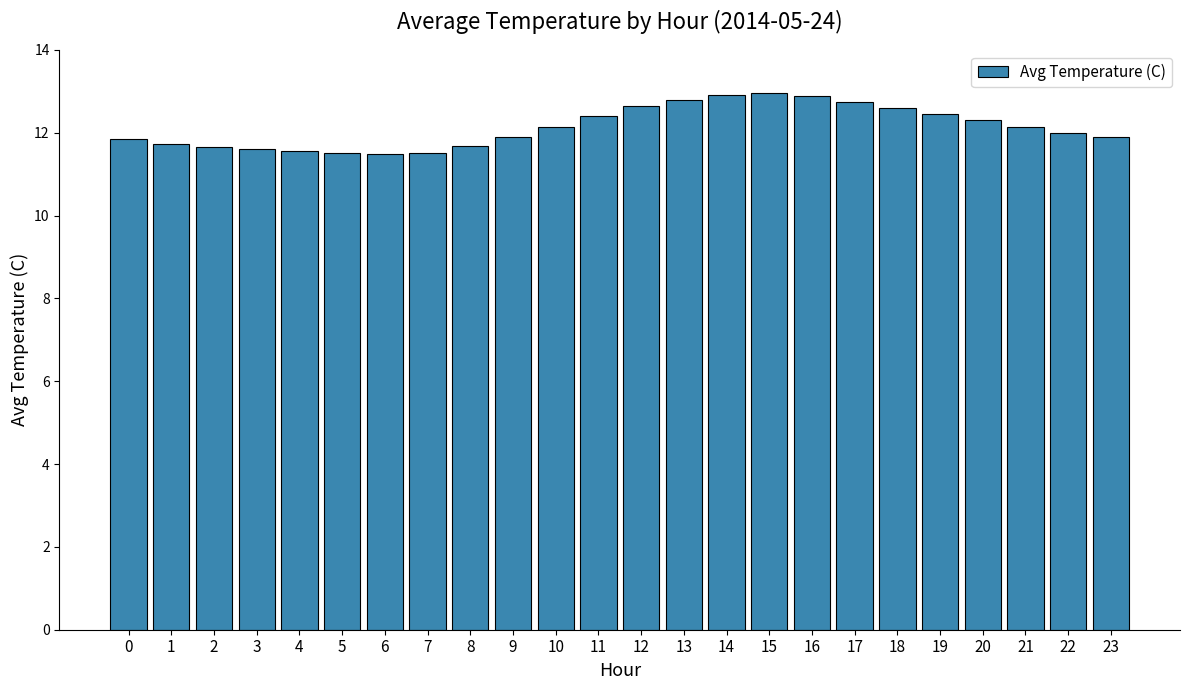

What is the sum of all values?

291.3